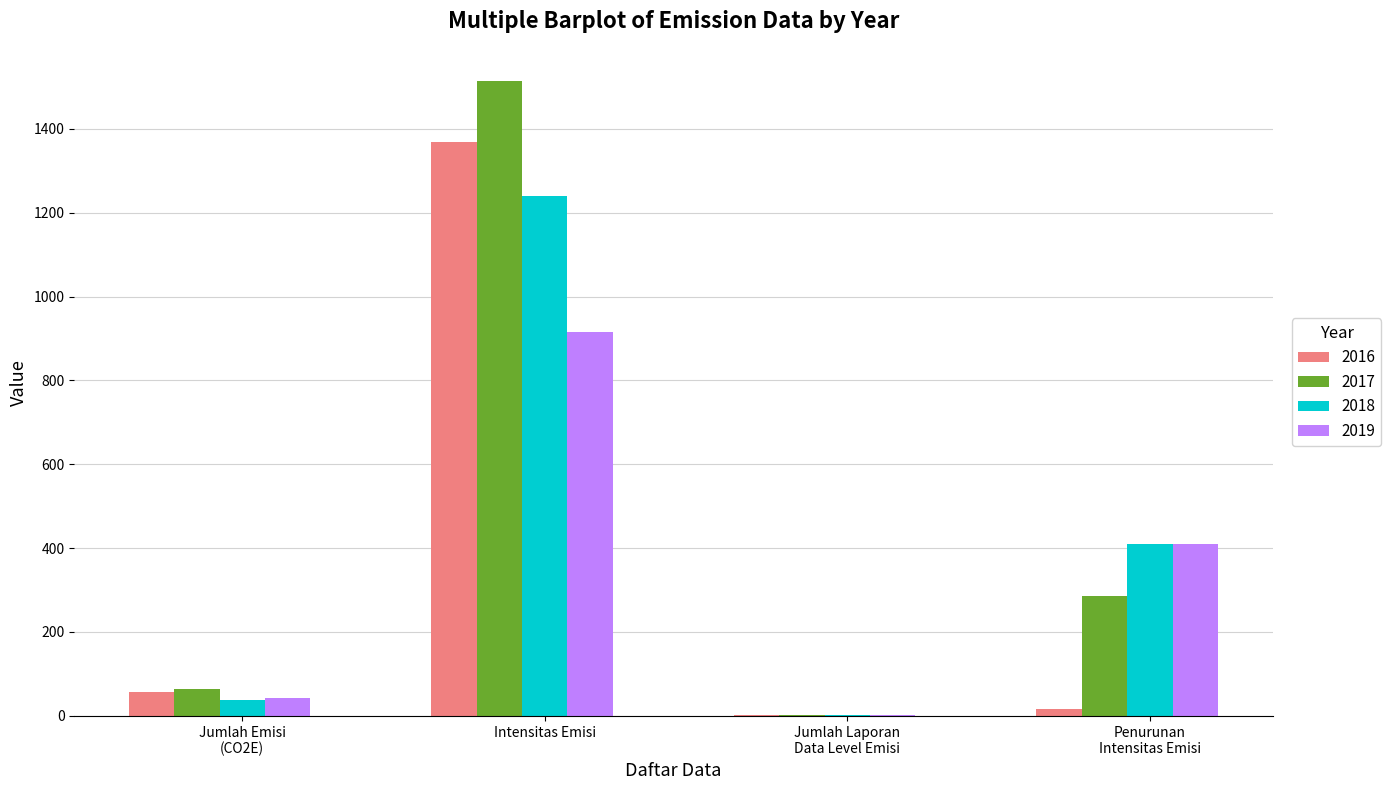

What is the highest value of the 2017 series?

1515.0